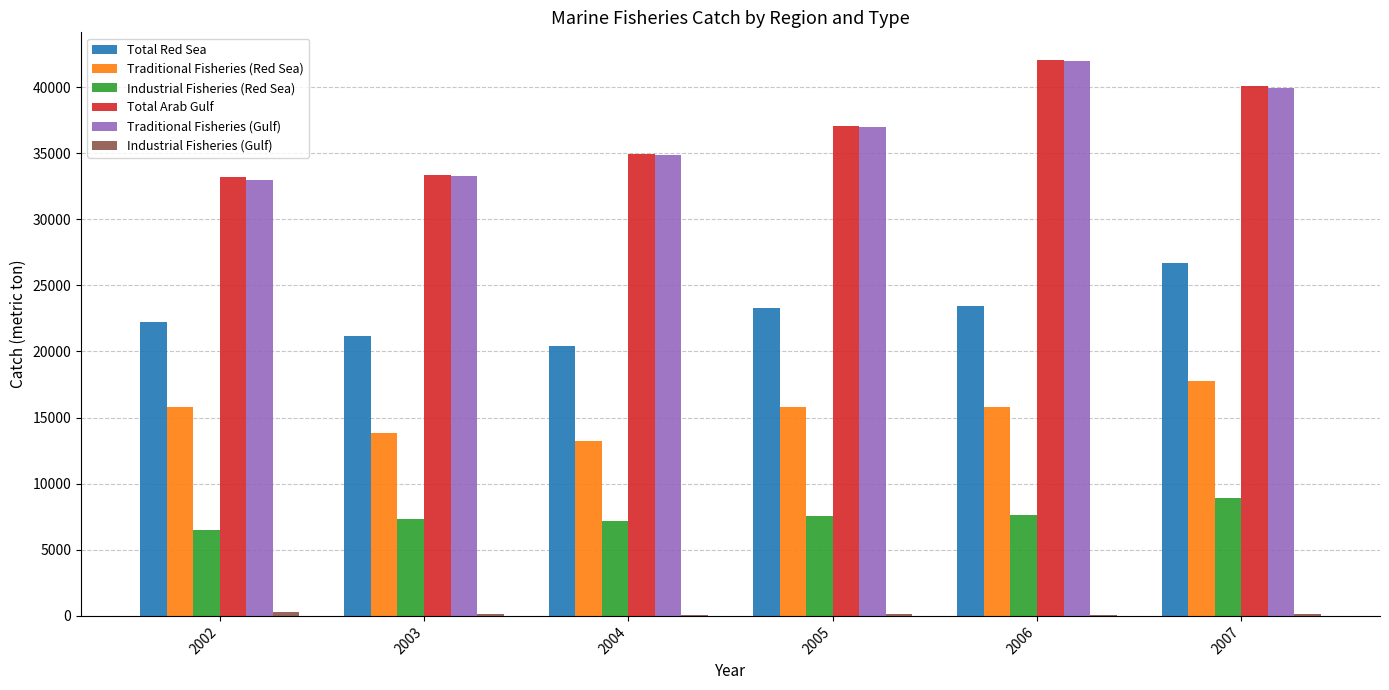

Is the value of Industrial Fisheries (Red Sea) at 2002 greater than the value of Traditional Fisheries (Red Sea) at 2002?

No